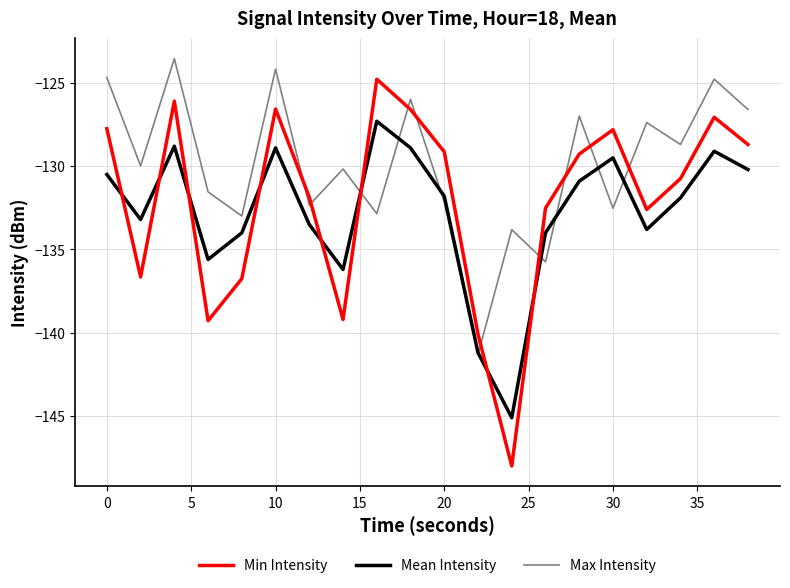

What is the maximum value for Mean Intensity?

-127.3